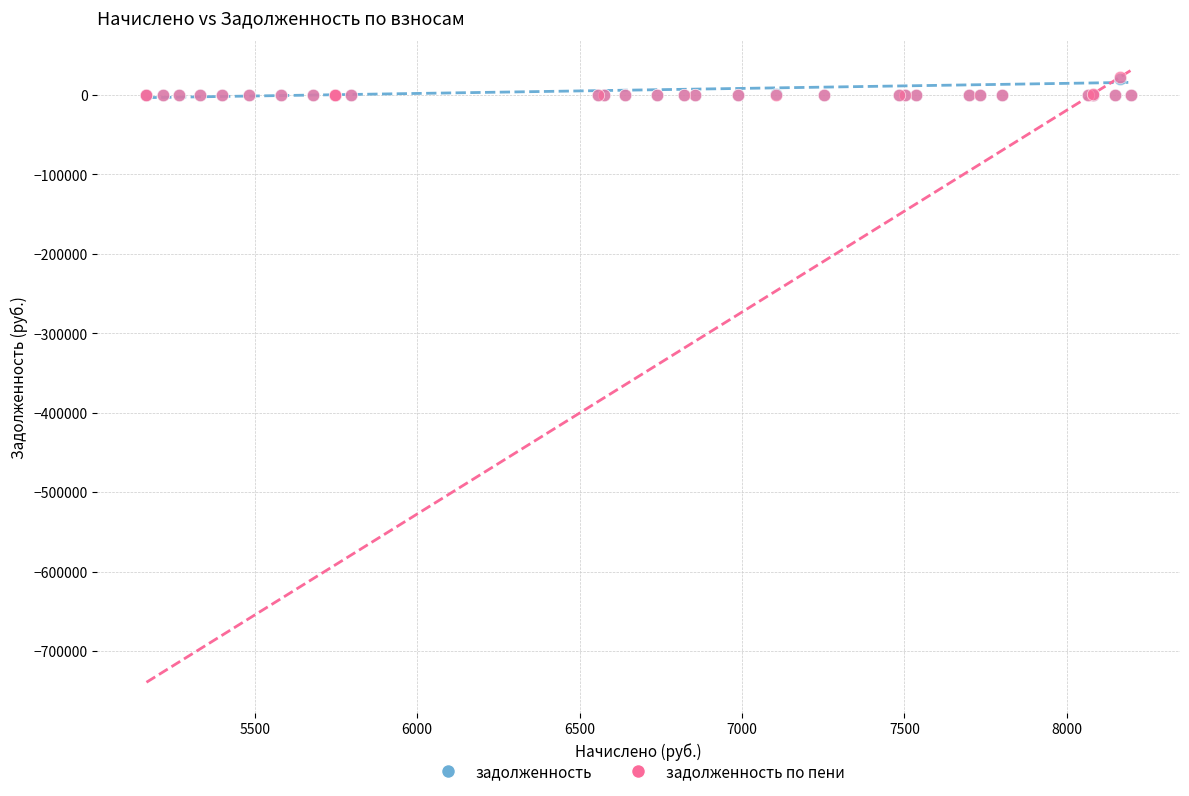

Which series has the widest spread of Y values?

задолженность по пени